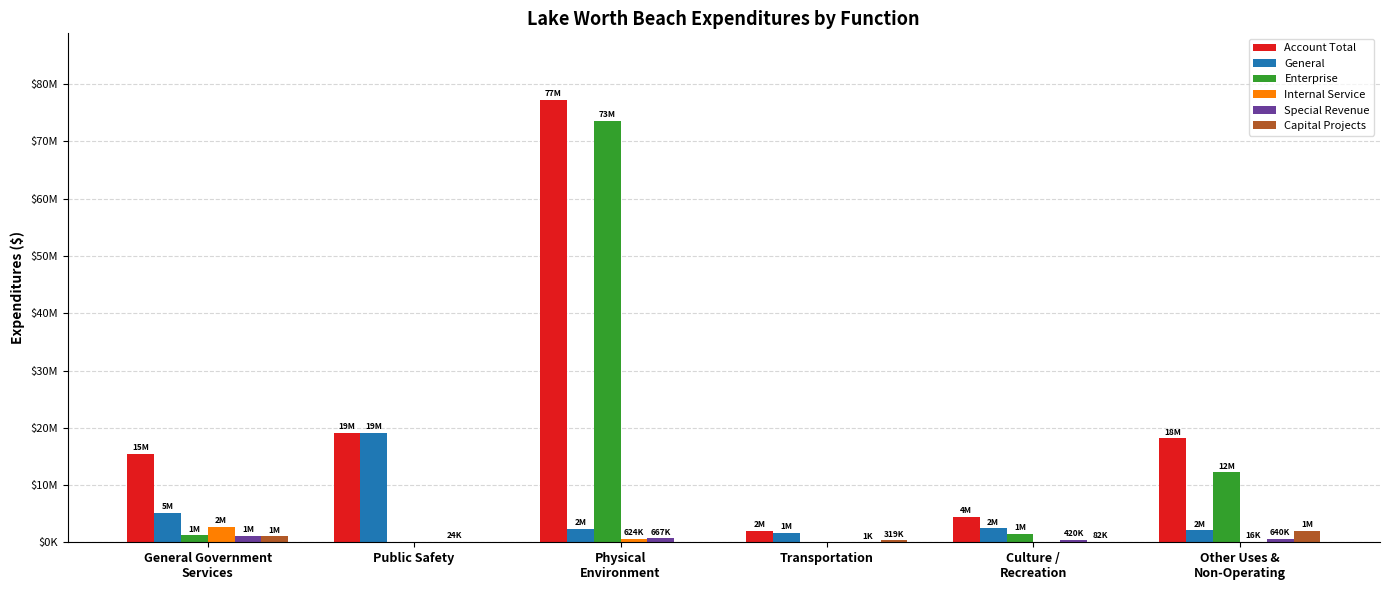

What is the label of the 3rd bar from the right?

Transportation